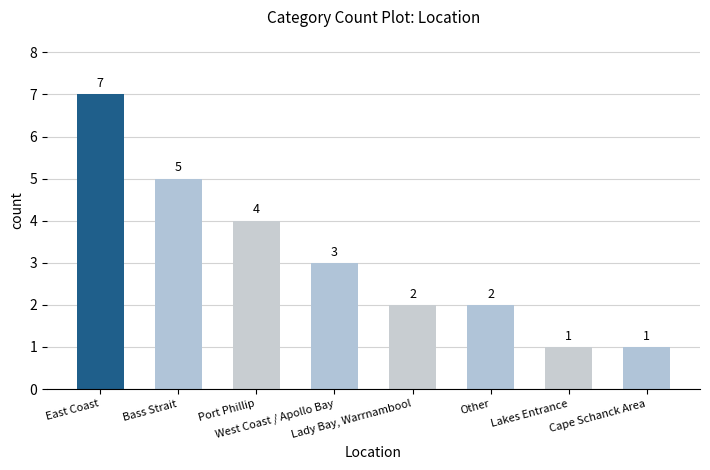

The chart shows a value of 2 at Other. True or false?

True